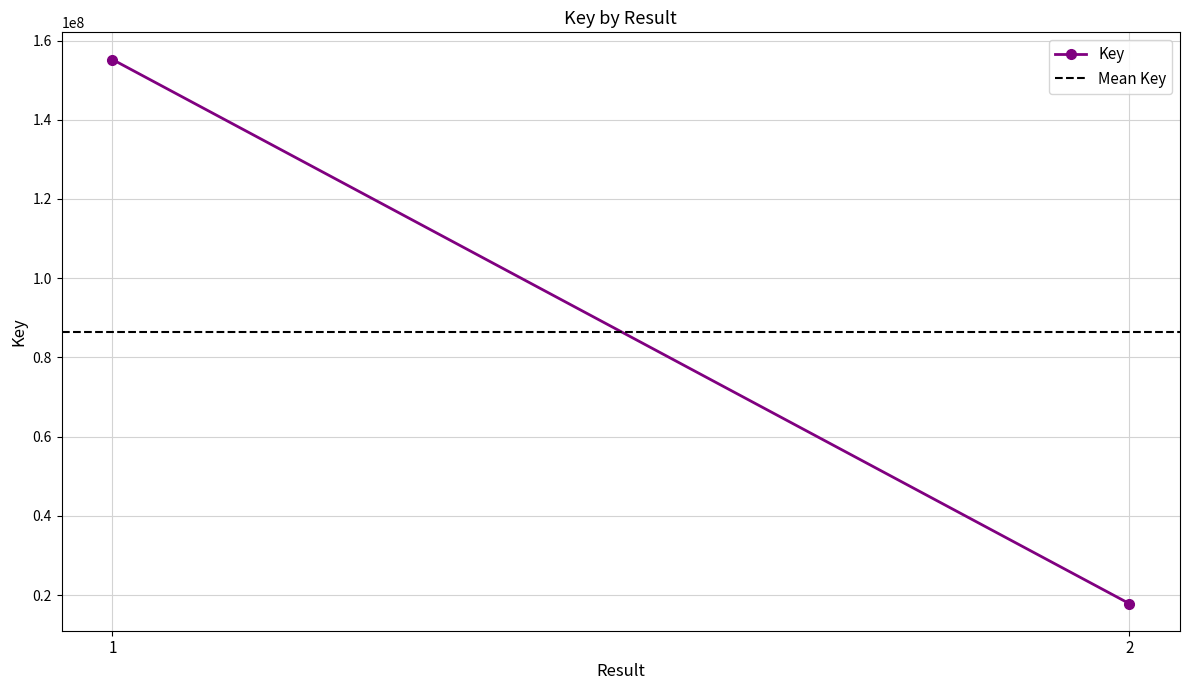

What are all the series names shown in the legend?

Key, Mean Key